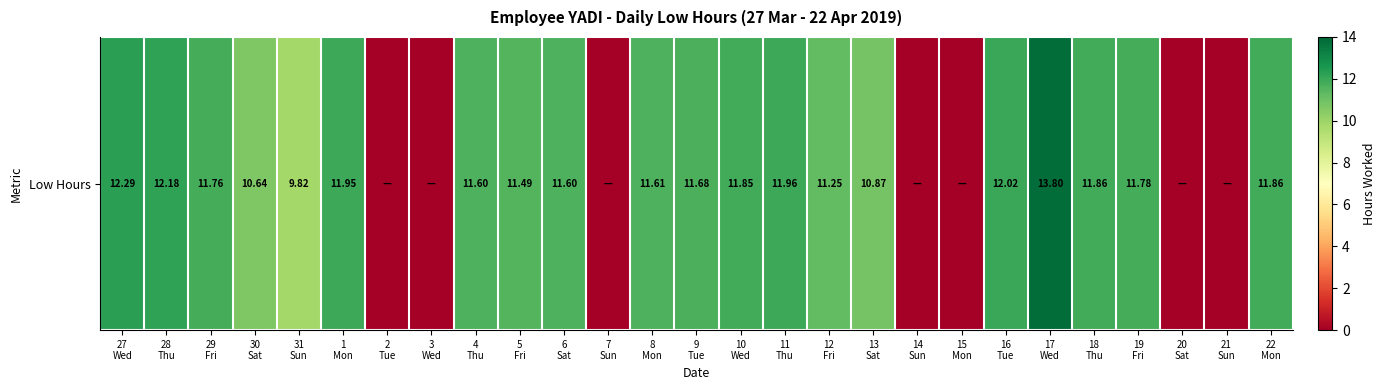

Reading left to right, list all the values displayed in this chart.

27
Wed=12.3	28
Thu=12.2	29
Fri=11.8	30
Sat=10.6	31
Sun=9.8	1
Mon=11.9	2
Tue=0.0	3
Wed=0.0	4
Thu=11.6	5
Fri=11.5	6
Sat=11.6	7
Sun=0.0	8
Mon=11.6	9
Tue=11.7	10
Wed=11.8	11
Thu=12.0	12
Fri=11.2	13
Sat=10.9	14
Sun=0.0	15
Mon=0.0	16
Tue=12.0	17
Wed=13.8	18
Thu=11.9	19
Fri=11.8	20
Sat=0.0	21
Sun=0.0	22
Mon=11.9